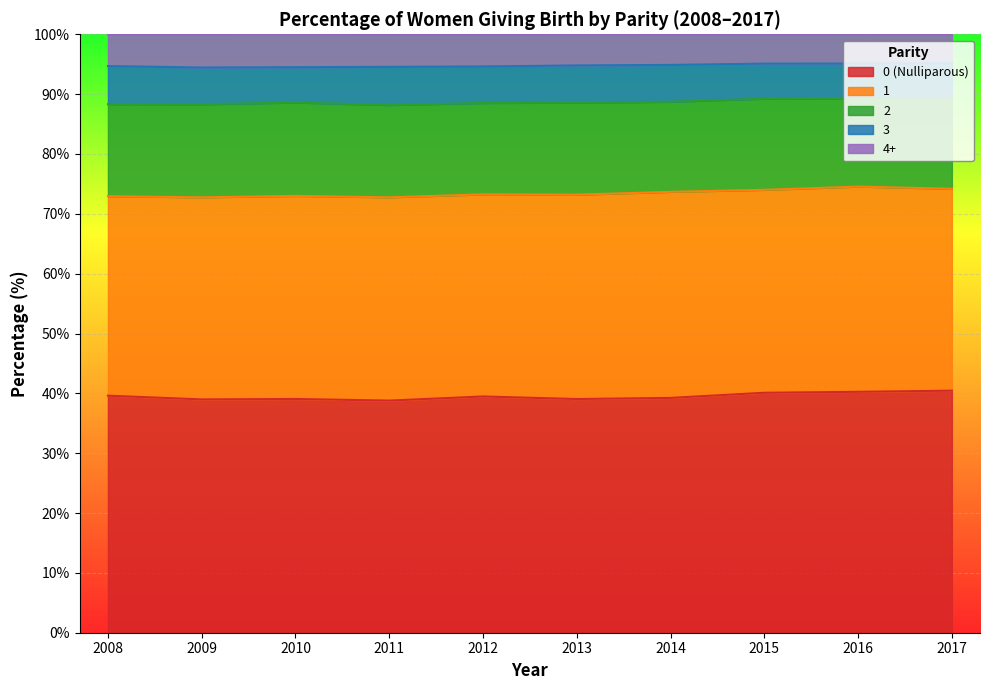

The 4+ series shows 5.2 at 2013. True or false?

True